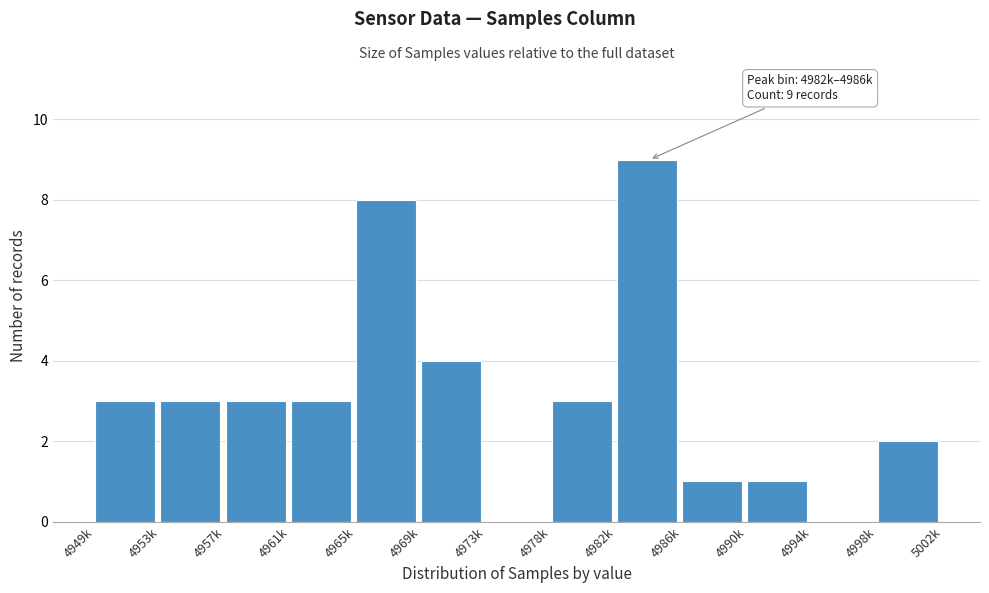

Reading left to right, list all the values displayed in this chart.

4949k=3	4953k=3	4957k=3	4961k=3	4965k=8	4969k=4	4973k=0	4978k=3	4982k=9	4986k=1	4990k=1	4994k=0	4998k=2